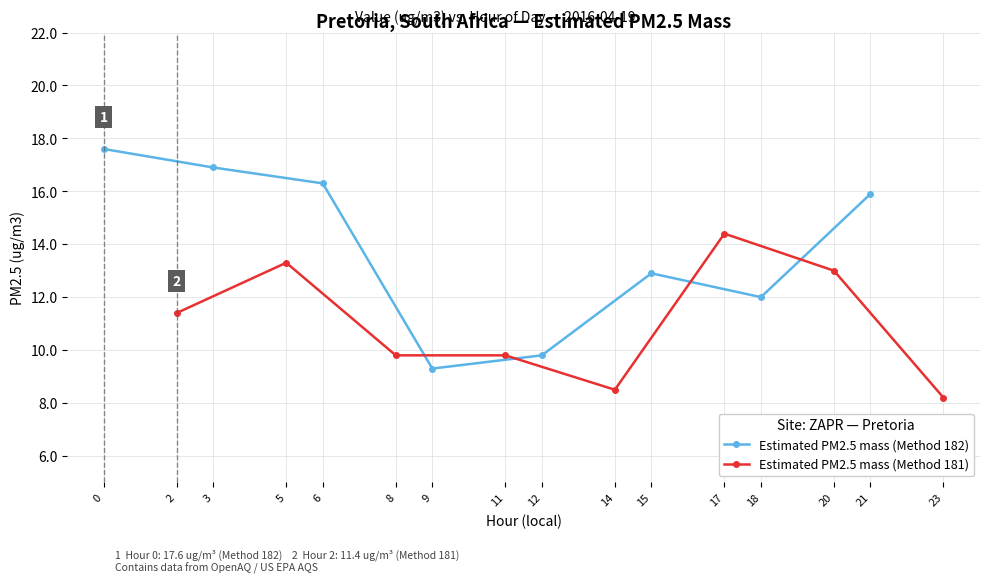

What is the value of the Estimated PM2.5 mass (Method 182) point at the 2nd from the left?

16.9